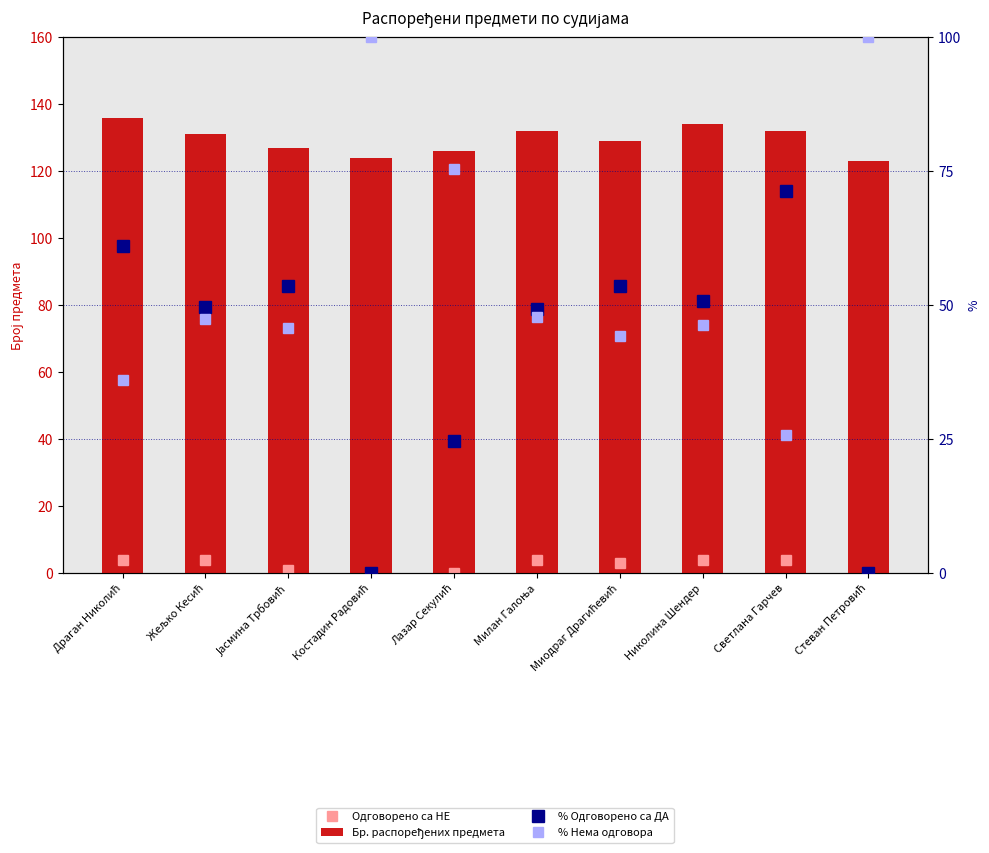

What is the sum of the Бр. распоређених предмета values at Светлана Гарчев and Милан Галоња?

264.0